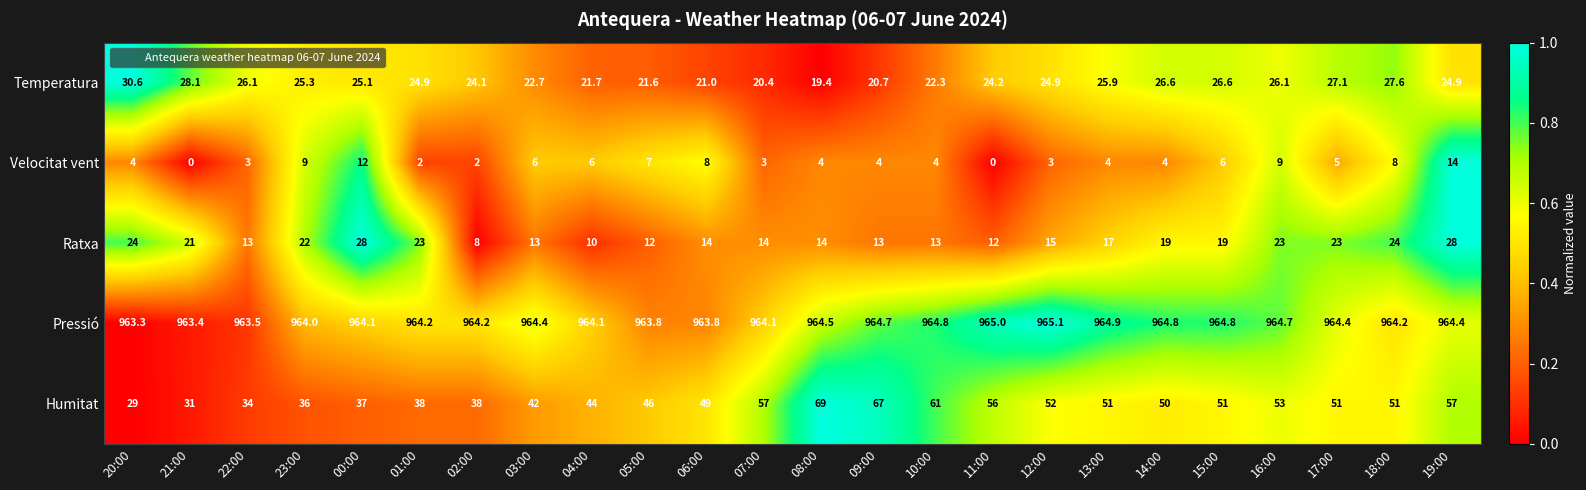

Rank the series at 08:00 from highest to lowest value.

Pressió, Humitat, Temperatura, Ratxa, Velocitat vent